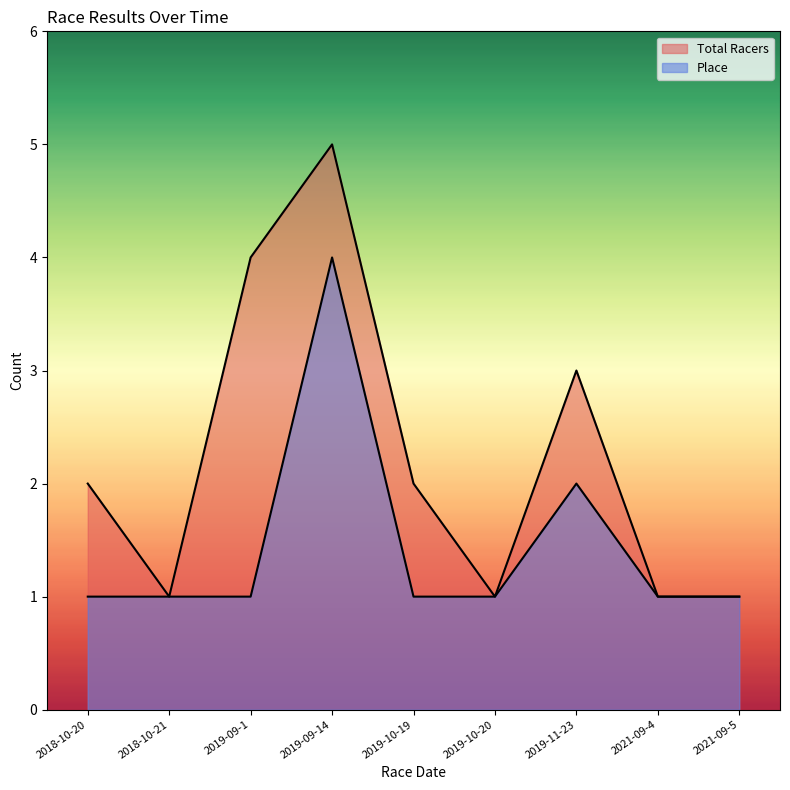

At which category is the sum across all series the highest?

2019-09-14